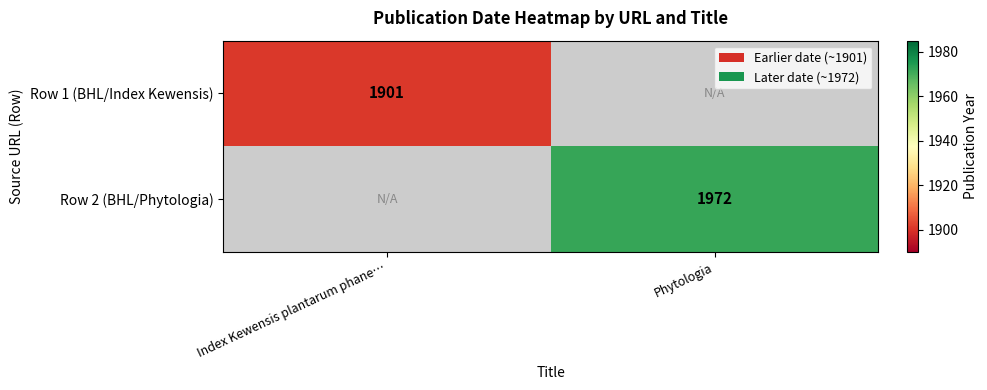

True or false: Row 1 (BHL/Index Kewensis) has a value of 3152 at Index Kewensis plantarum phane….

False